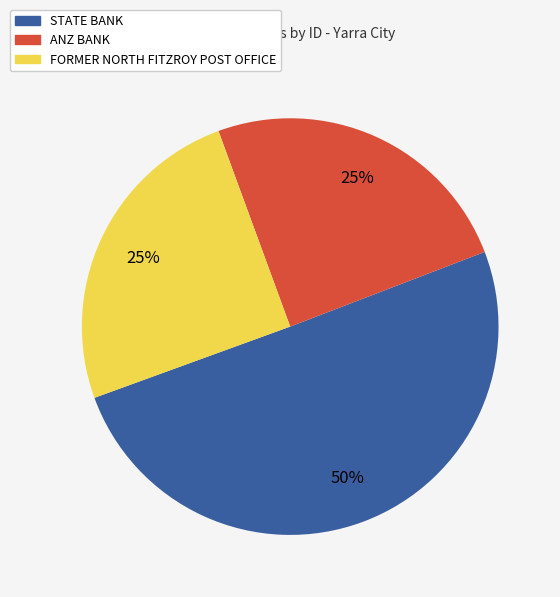

Is the sum of STATE BANK and ANZ BANK greater than half?

Yes